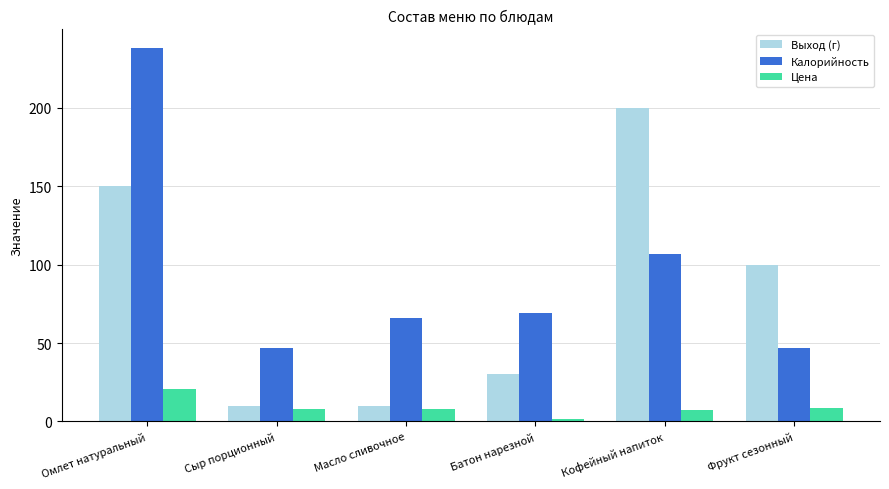

What is the sum of the Цена values at Сыр порционный and Кофейный напиток?

15.1